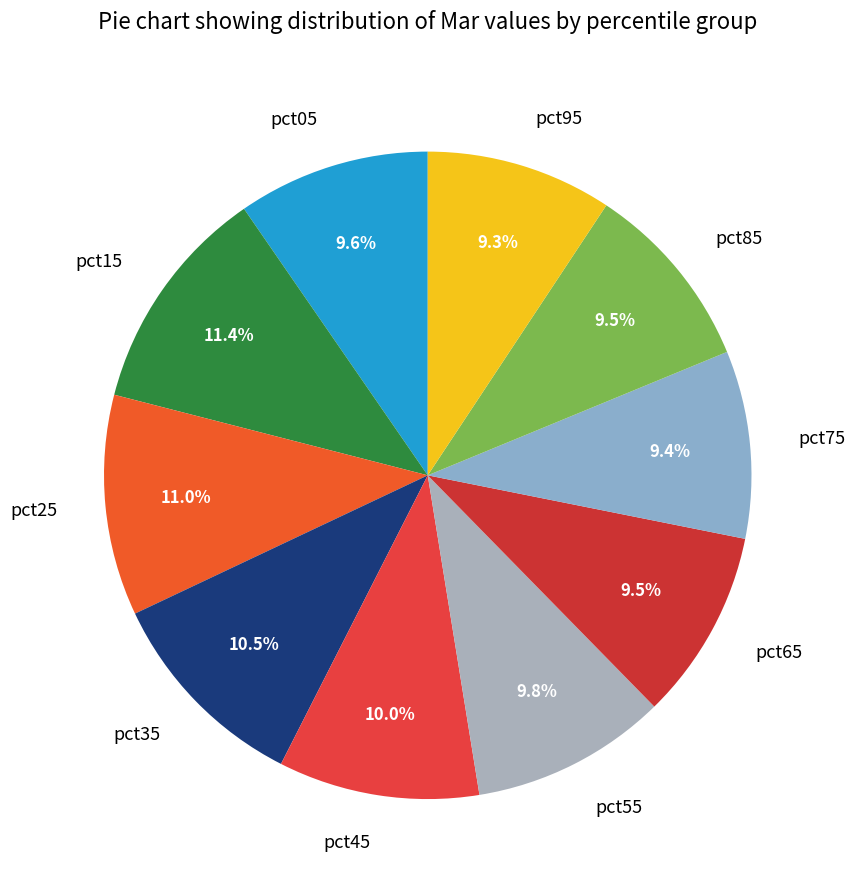

Does pct25 represent more than half of the total?

No